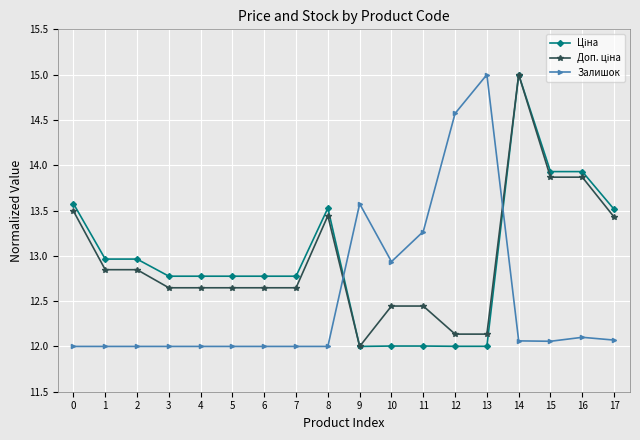

What is the minimum value shown in the chart?

12.0